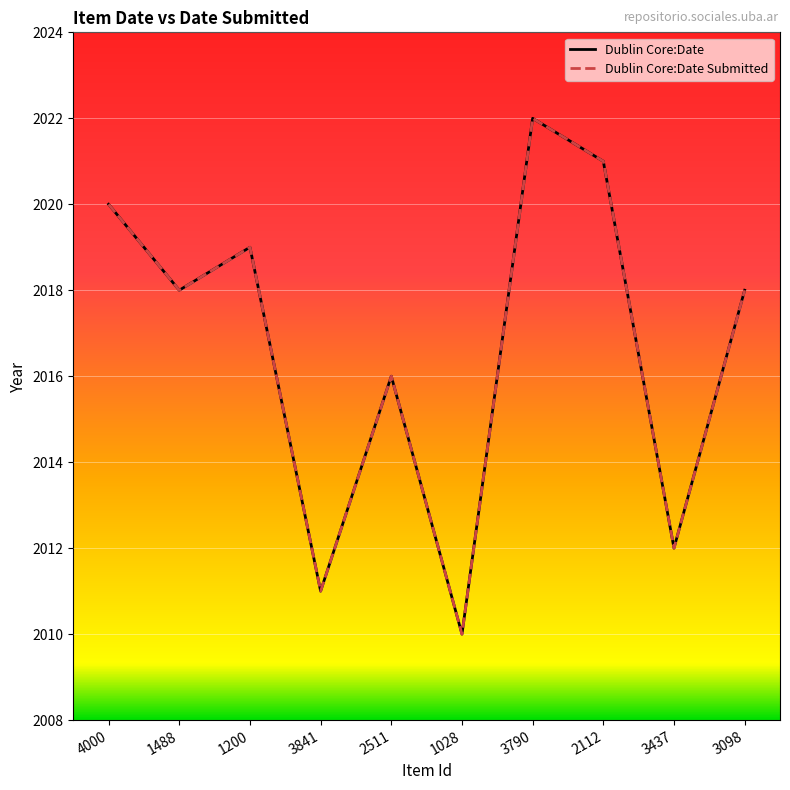

How many values in the Dublin Core:Date Submitted series are below 2018?

4